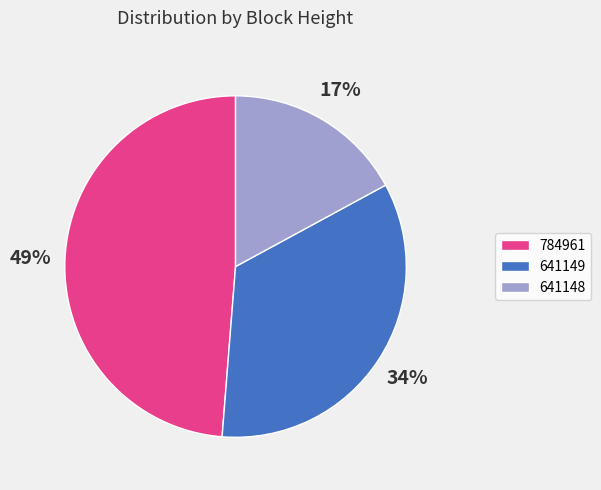

Is it true that 641148 is 17% of the pie?

True